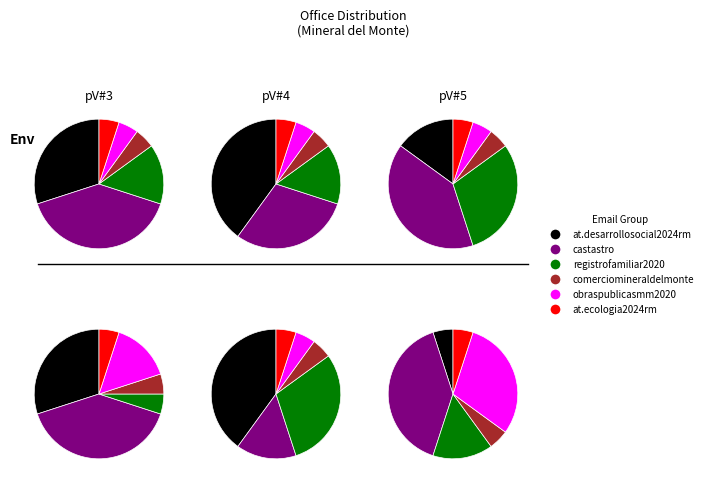

The at.ecologia2024rm@gmail.com slice represents 17% of the pie. True or false?

False